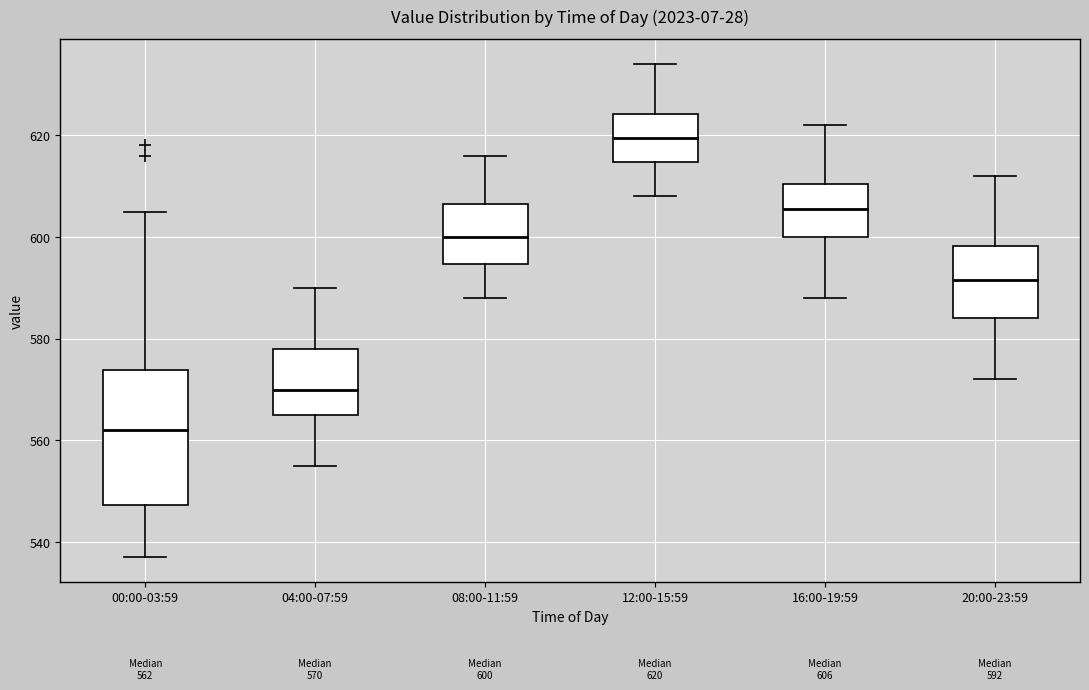

Comparing the boxes themselves (not the whiskers), which one is the tallest?

00:00-03:59